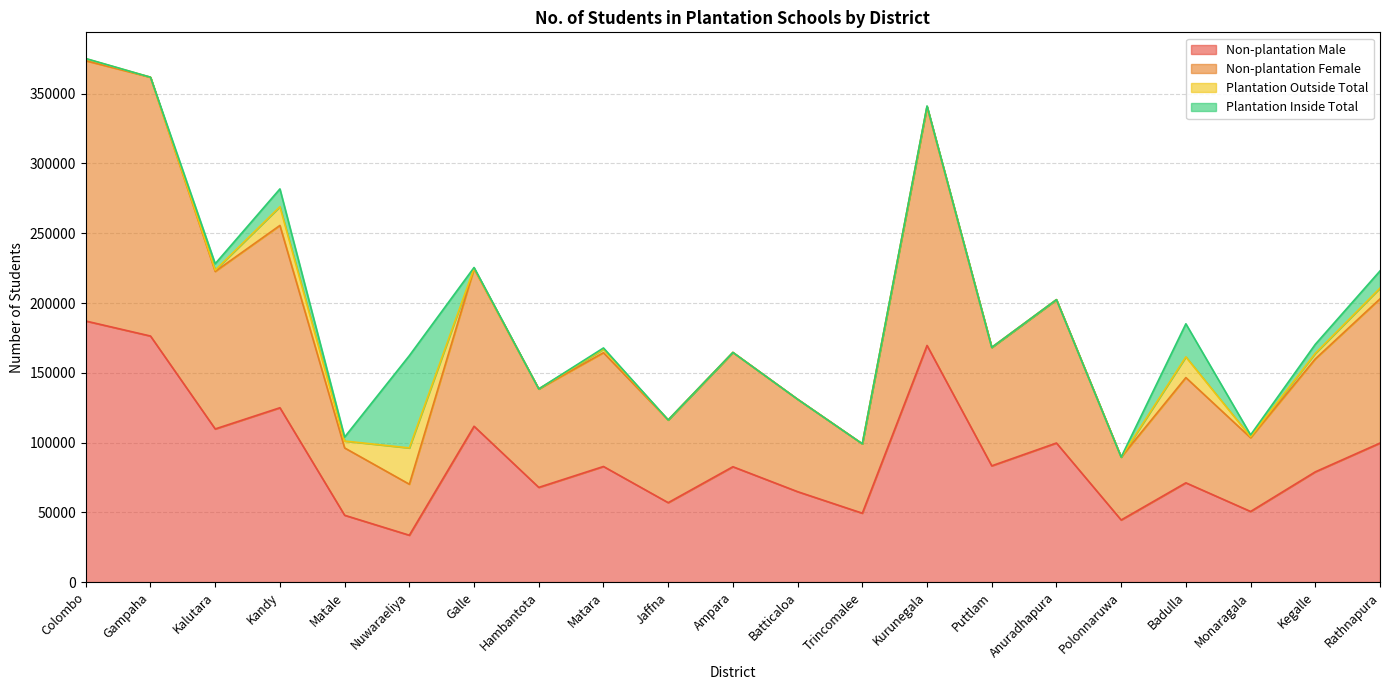

What is the label of the 12th point from the left?

Batticaloa